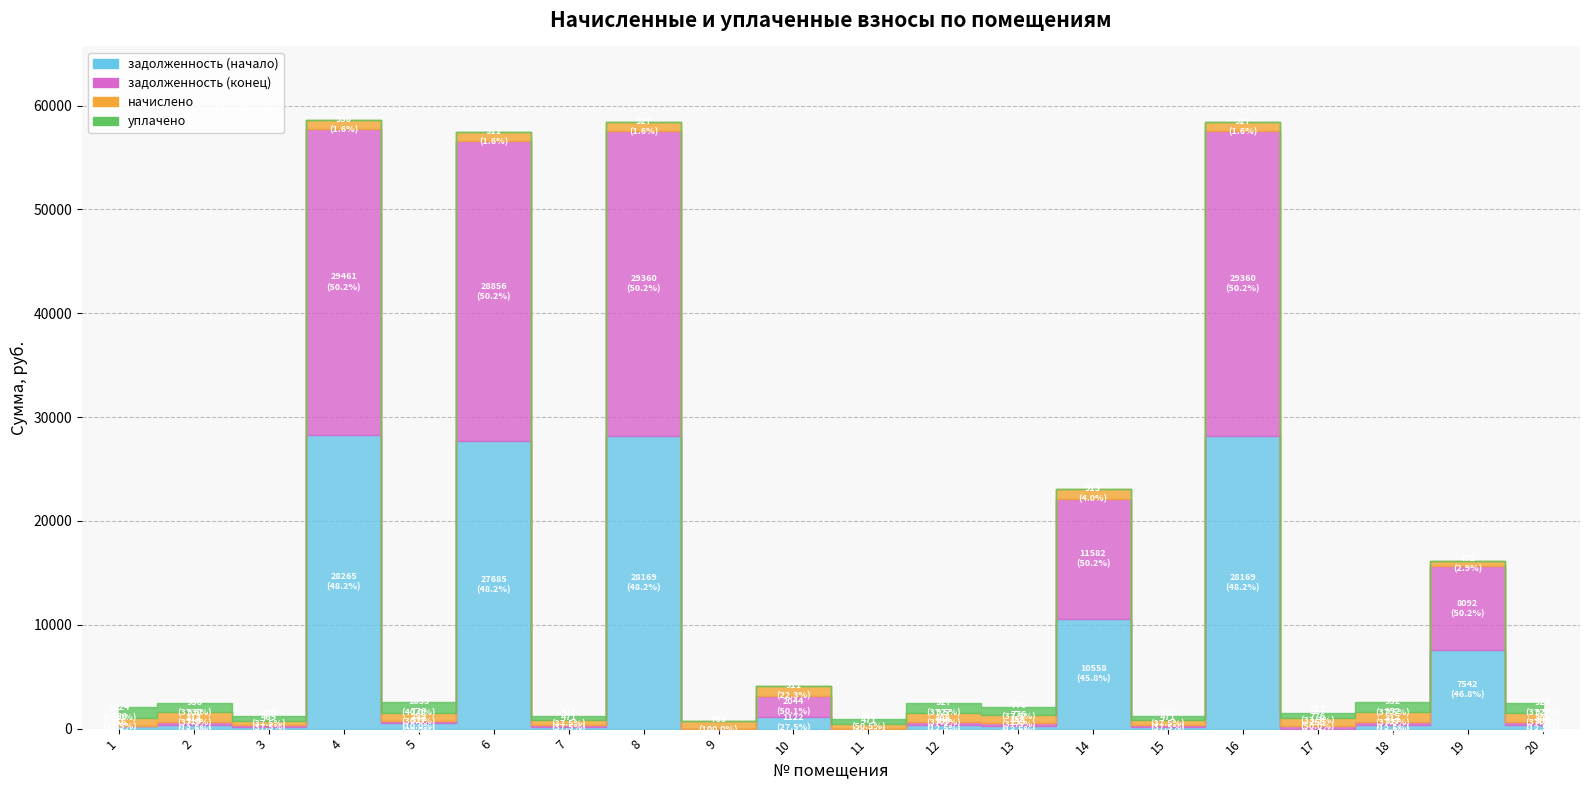

The уплачено series shows 0.0 at 4. True or false?

True